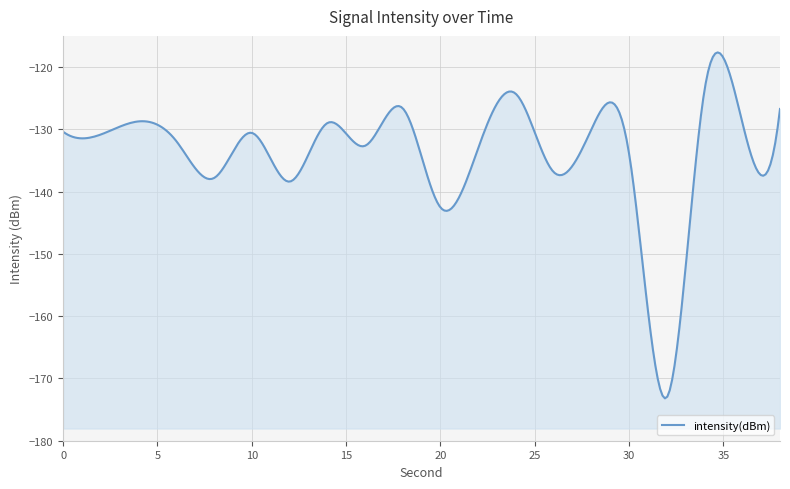

How many points are higher than both their immediate neighbors (excluding endpoints)?

7